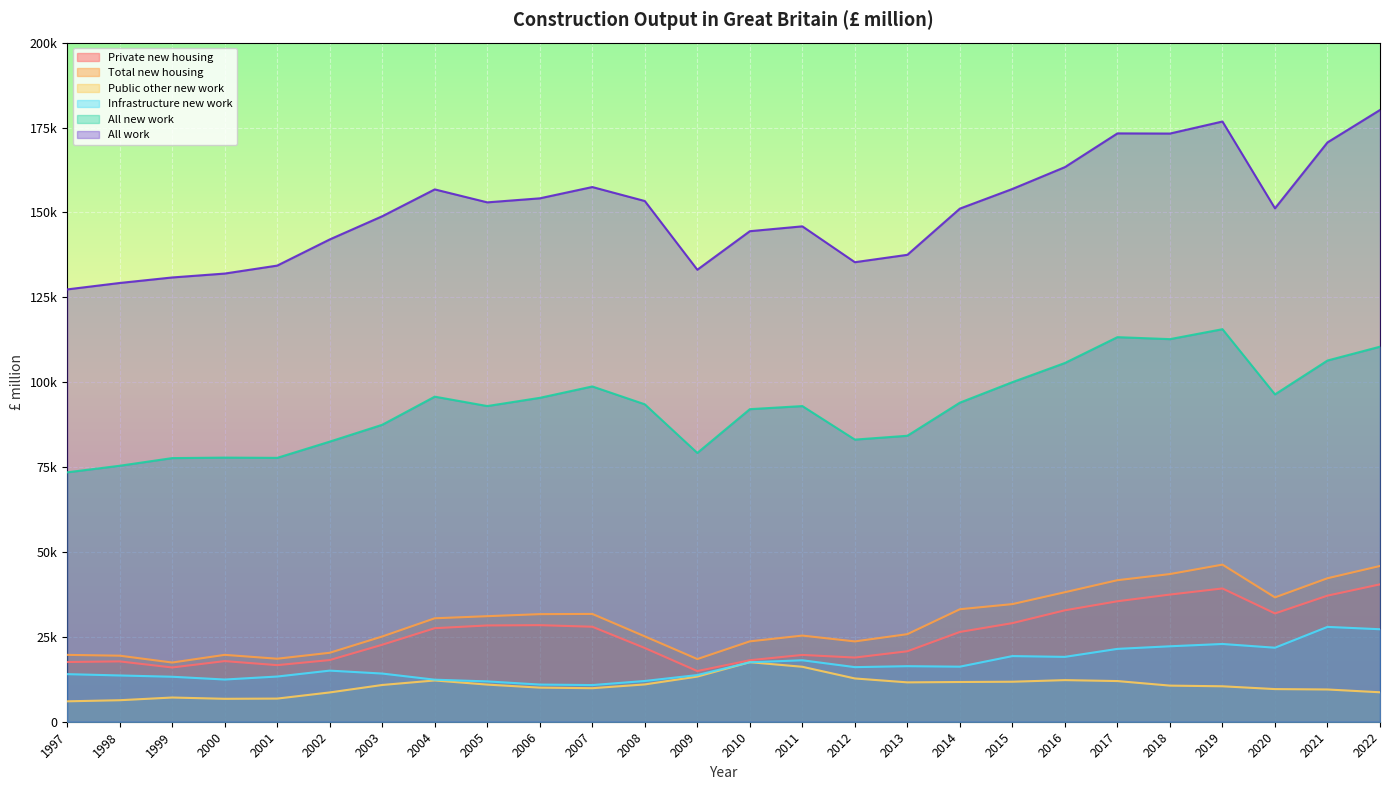

Does the chart display data point markers on the line(s)?

No